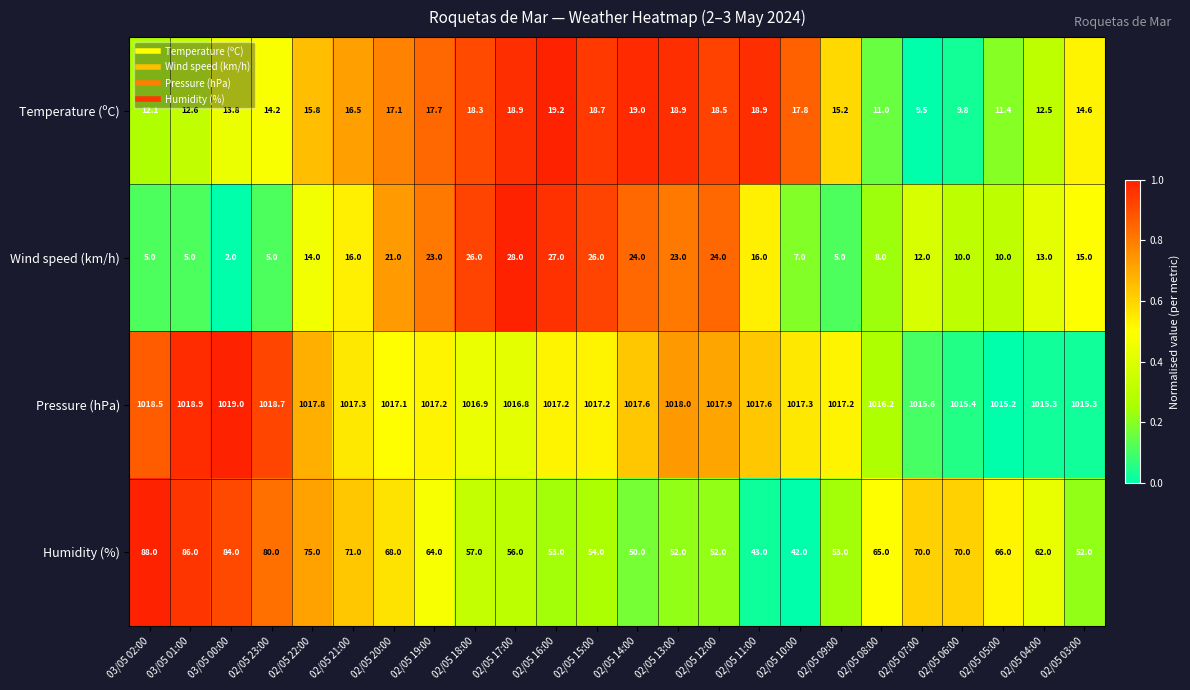

What is the total value across all series at 02/05 12:00?

1112.4